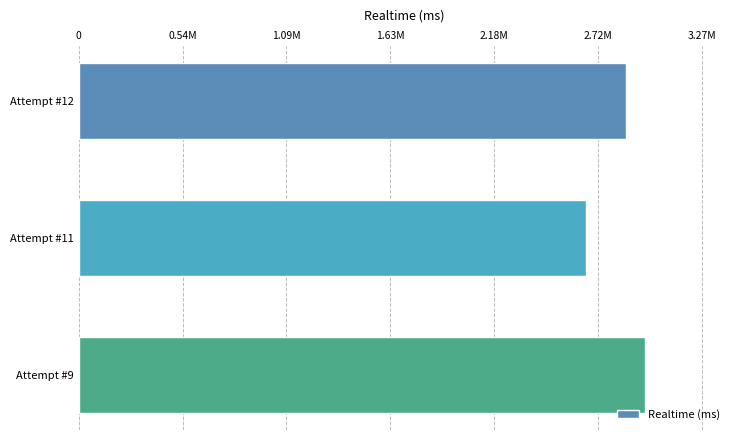

Rank the categories by value from lowest to highest.

Attempt #11, Attempt #12, Attempt #9